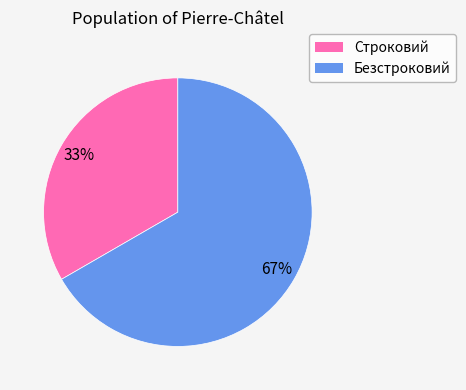

To the nearest percent, what is the average slice percentage?

50%